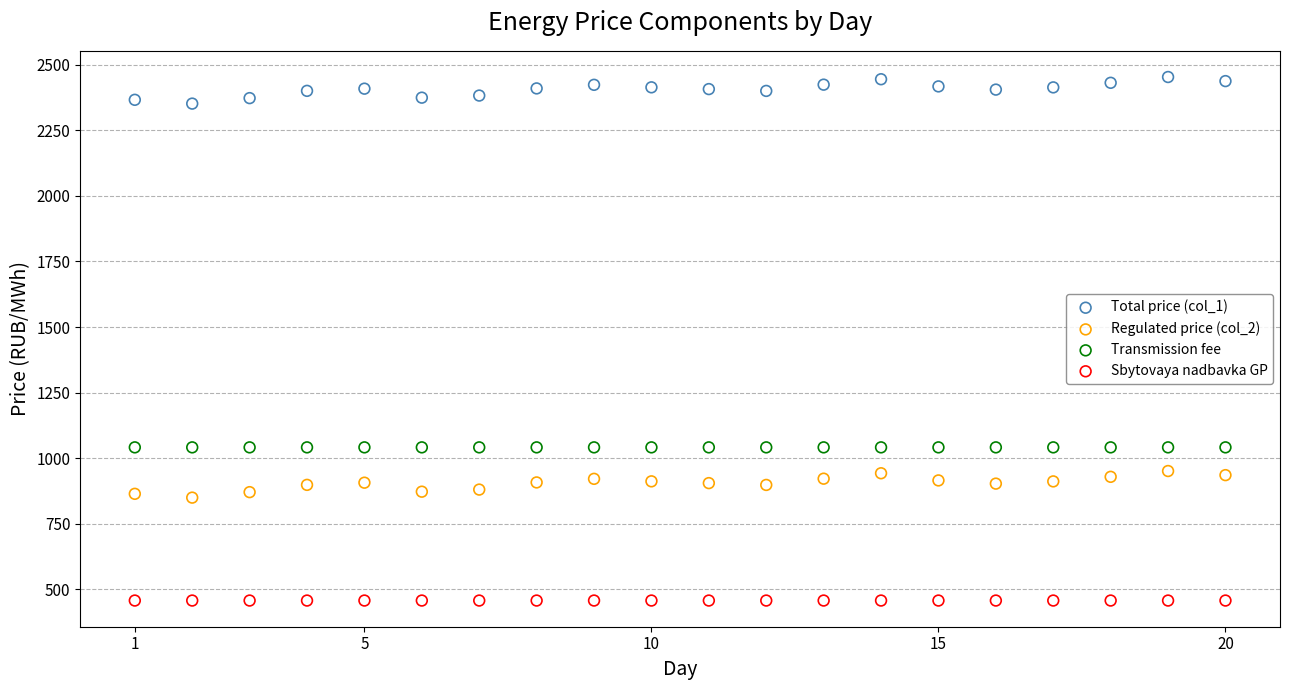

Which series reaches the minimum Y coordinate?

Sbytovaya nadbavka GP